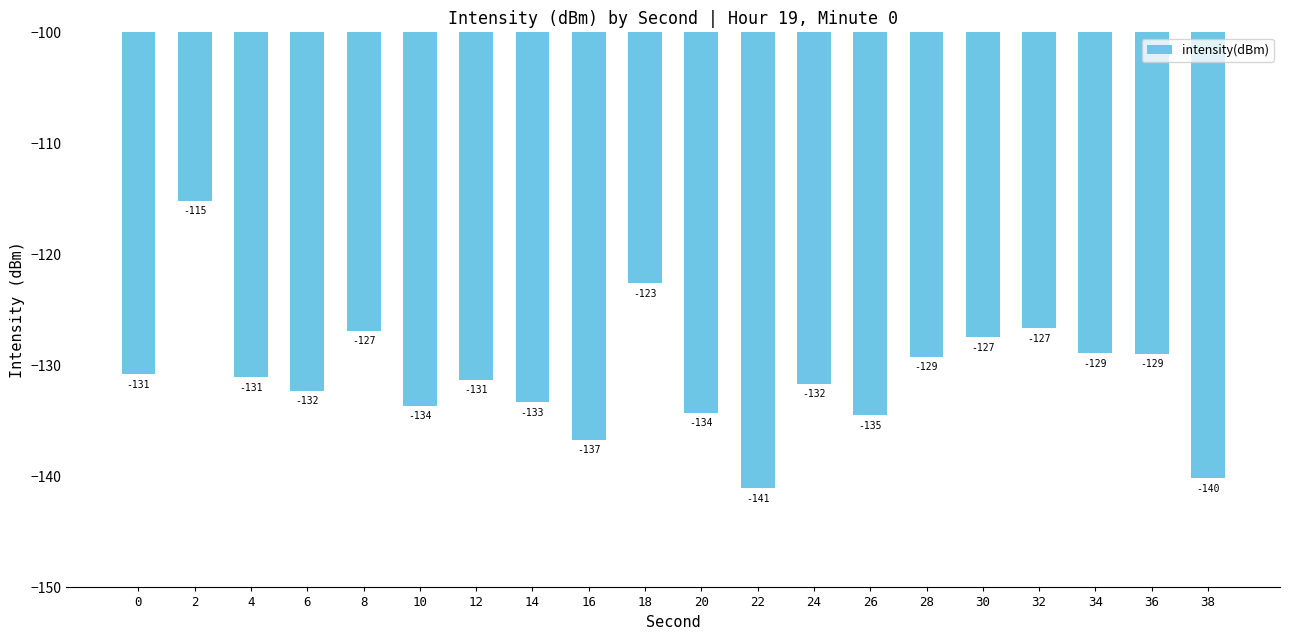

At which category does the chart reach its minimum across all series?

22